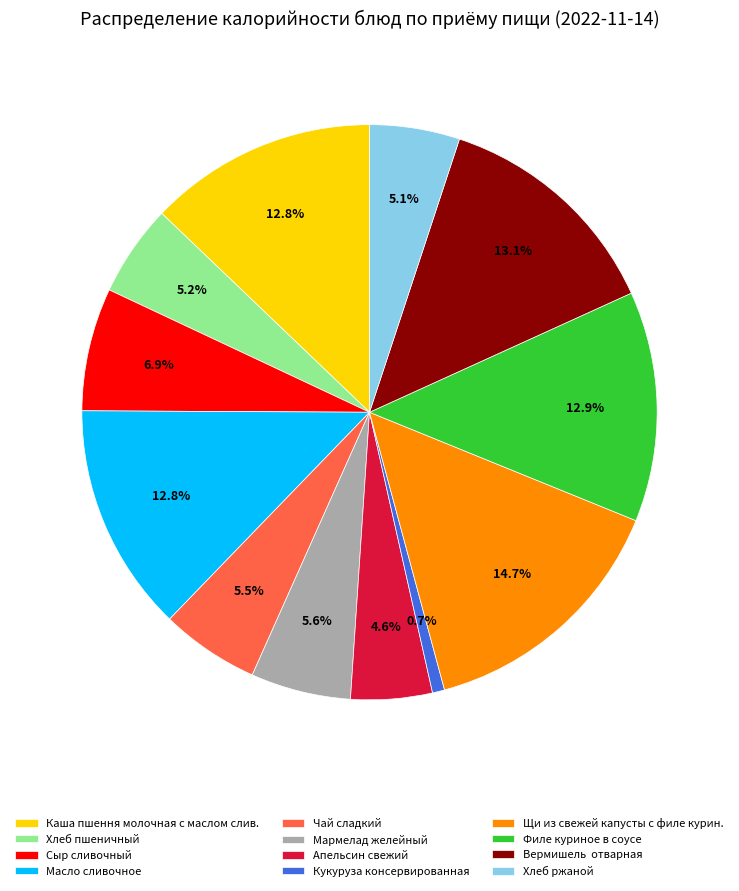

What percentage is the Сыр сливочный slice, to the nearest percent?

7%